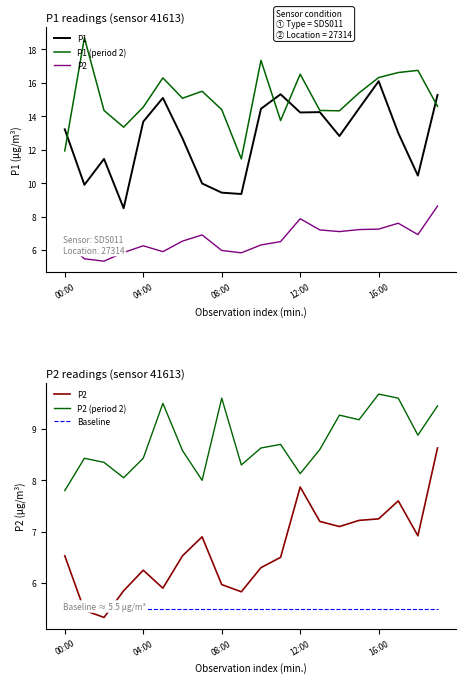

The value of Baseline at 5 is 1.3. True or false?

False